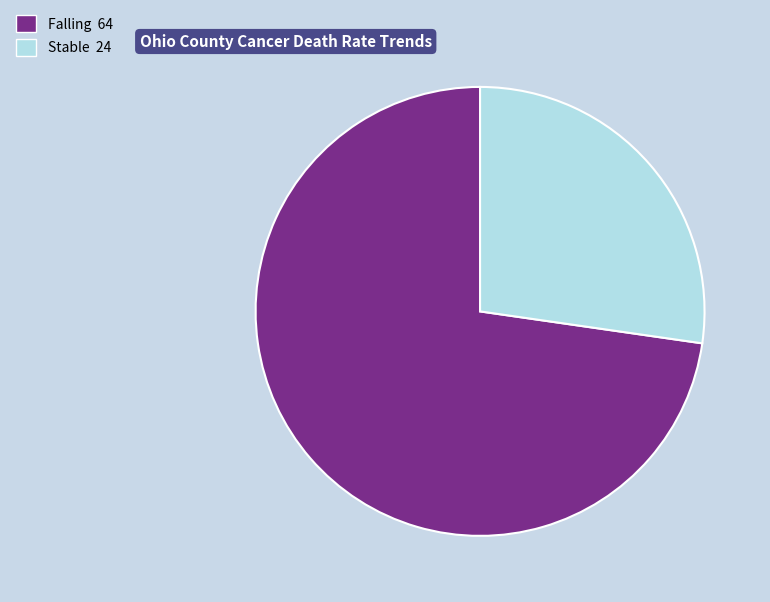

Is it true that Stable is 27% of the pie?

True